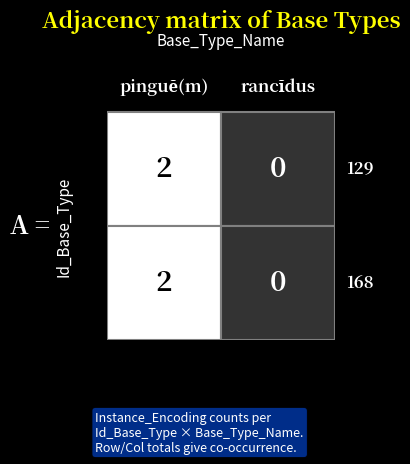

What is the greatest value displayed?

2